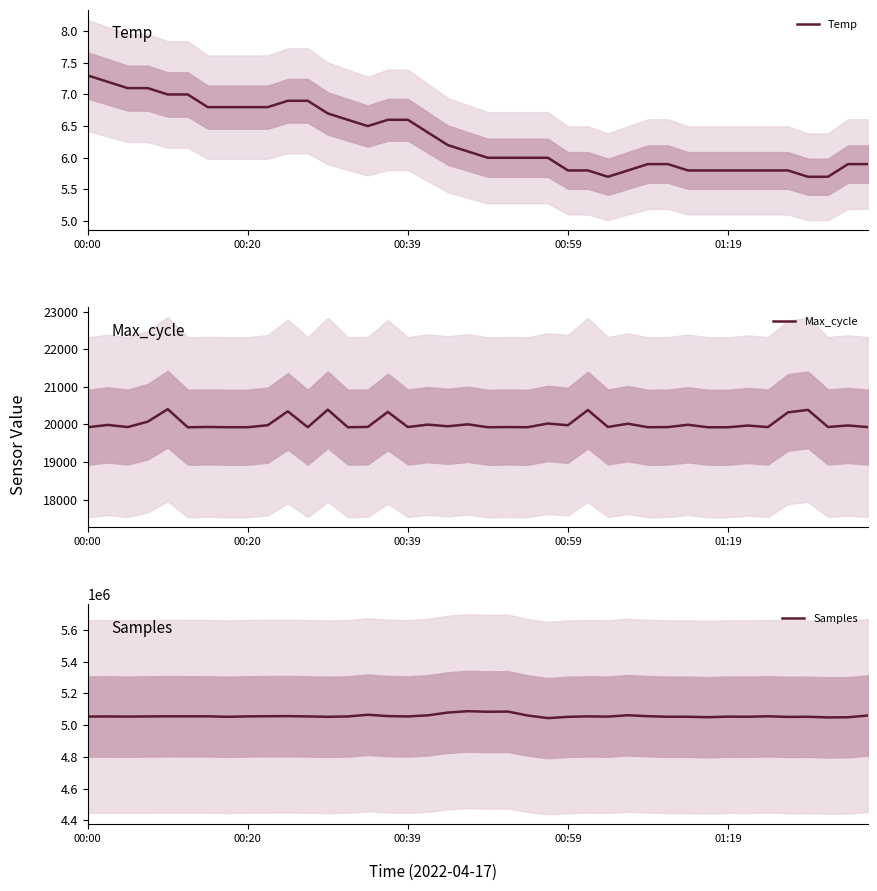

How many lines are shown in the chart?

3